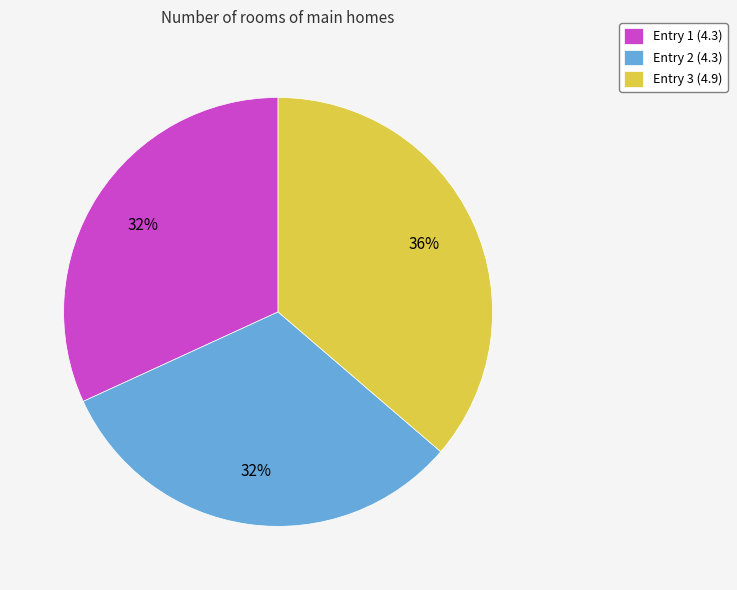

Does any single category account for the majority?

No